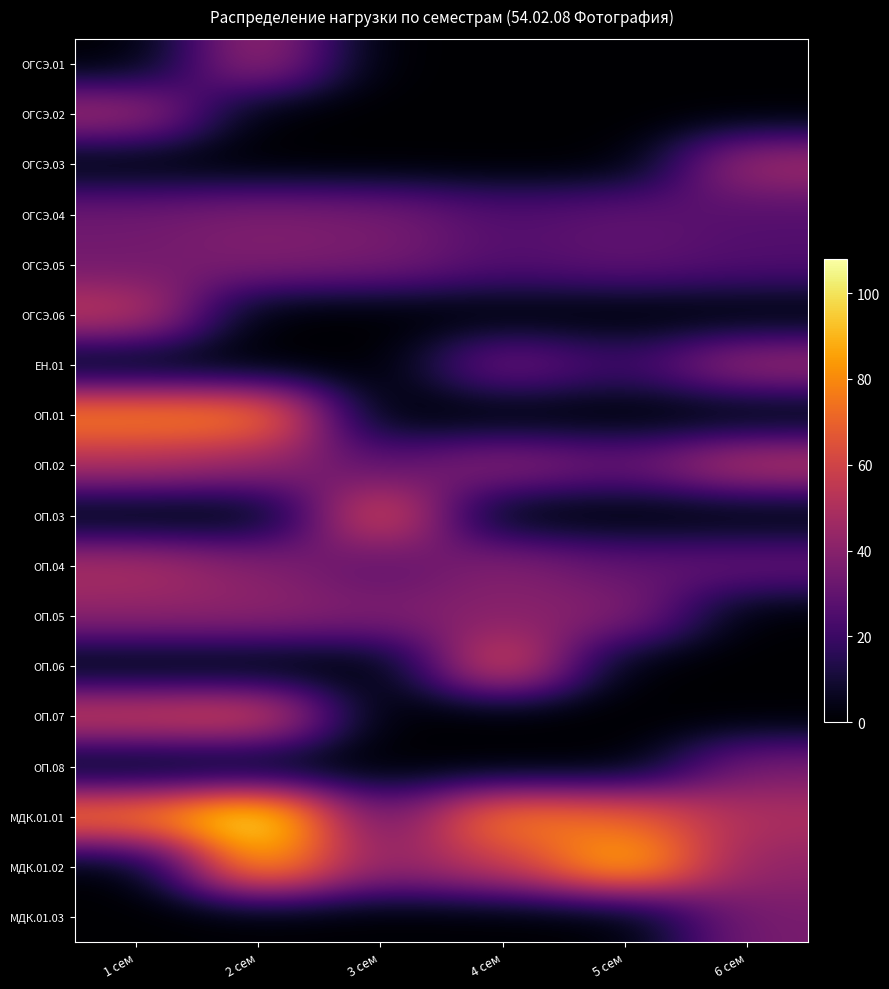

Which series has the largest range (max minus min)?

МДК.01.02